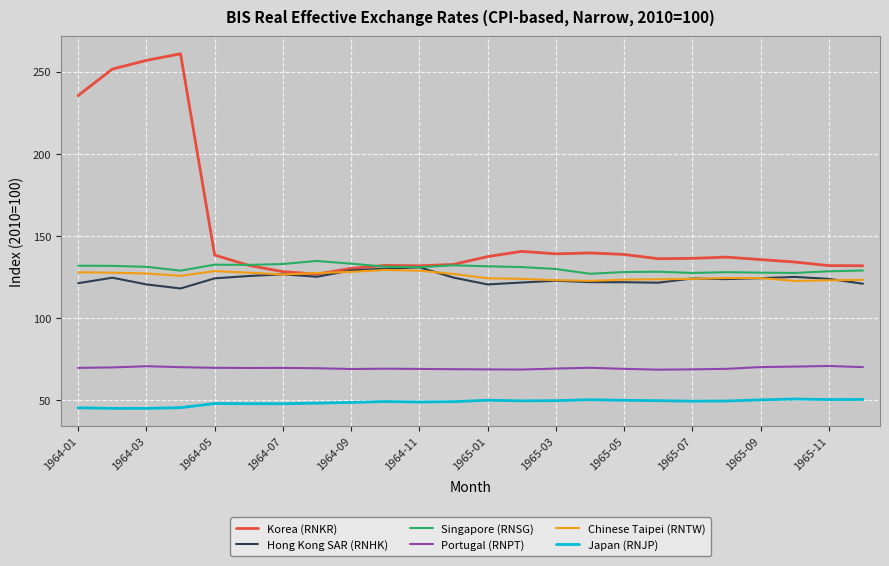

True or false: Singapore (RNSG) and Japan (RNJP) cross at least once.

False